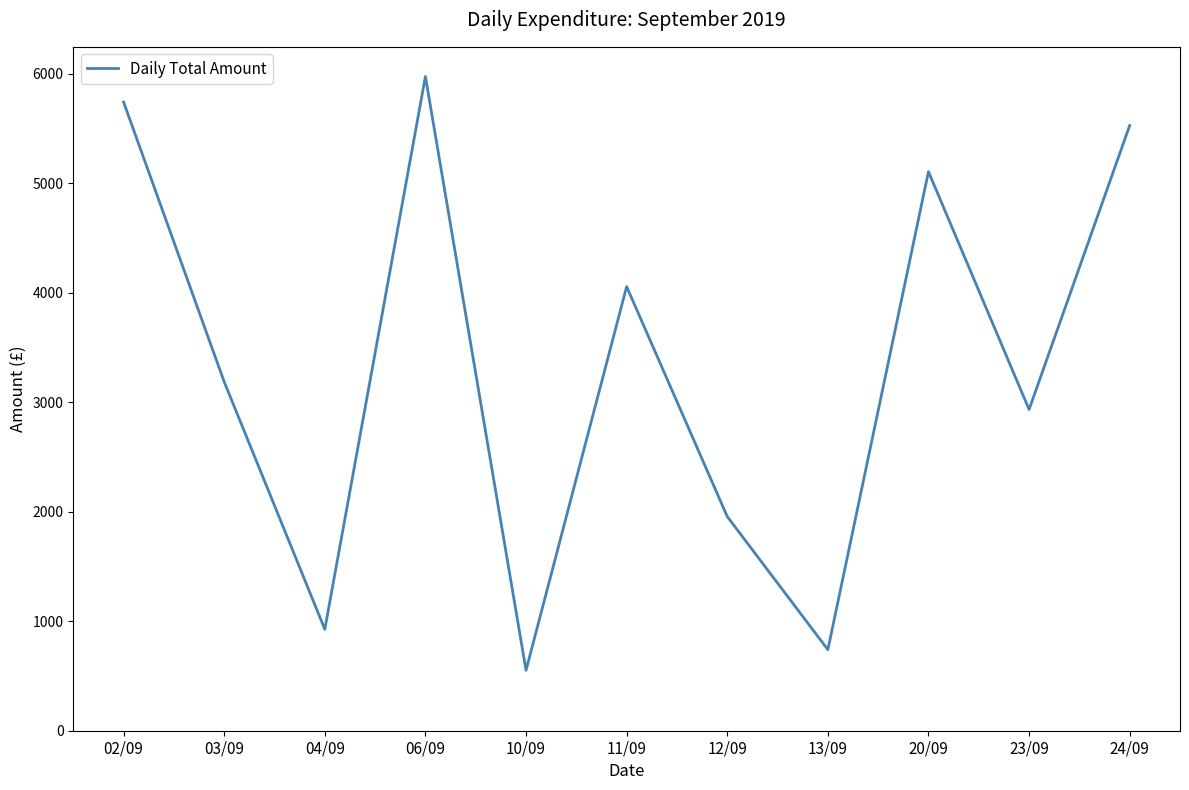

How many lines are shown in the chart?

1